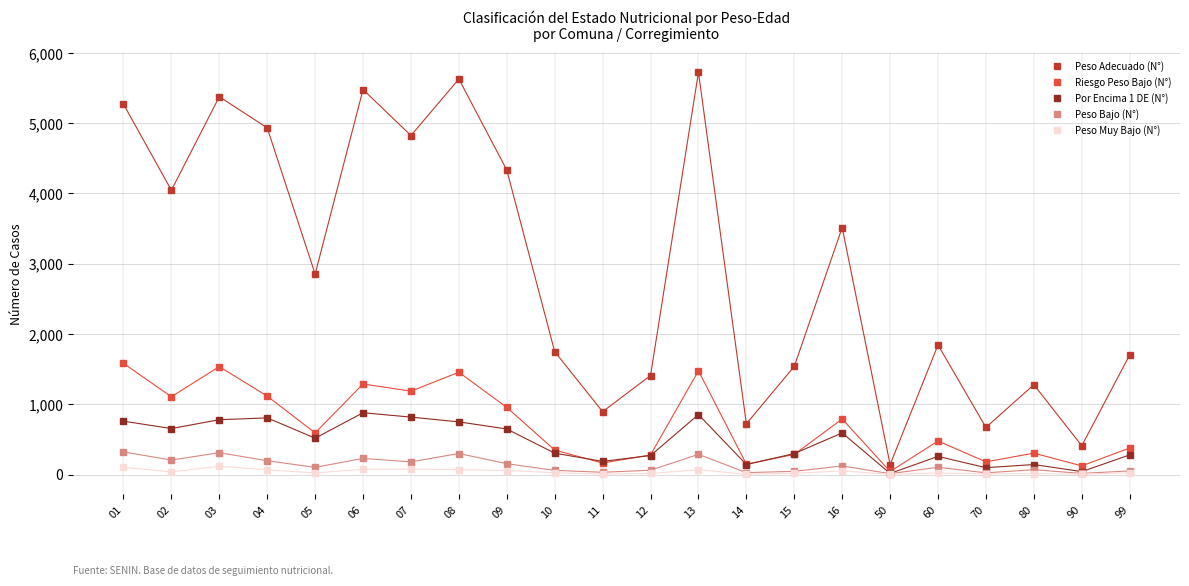

Which series has the widest spread of values?

Peso Adecuado (N°)